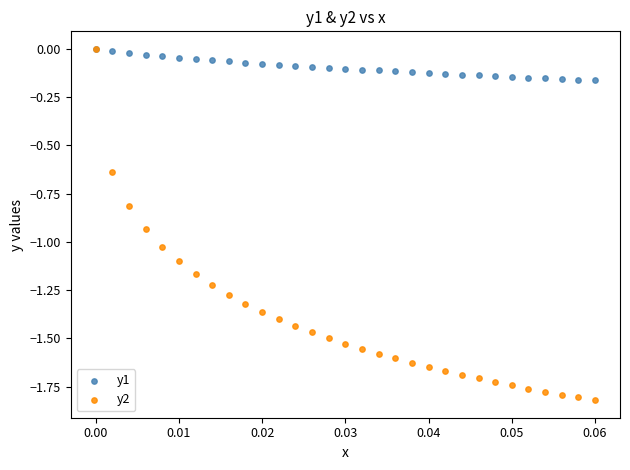

What are all the series names shown in the legend?

y1, y2